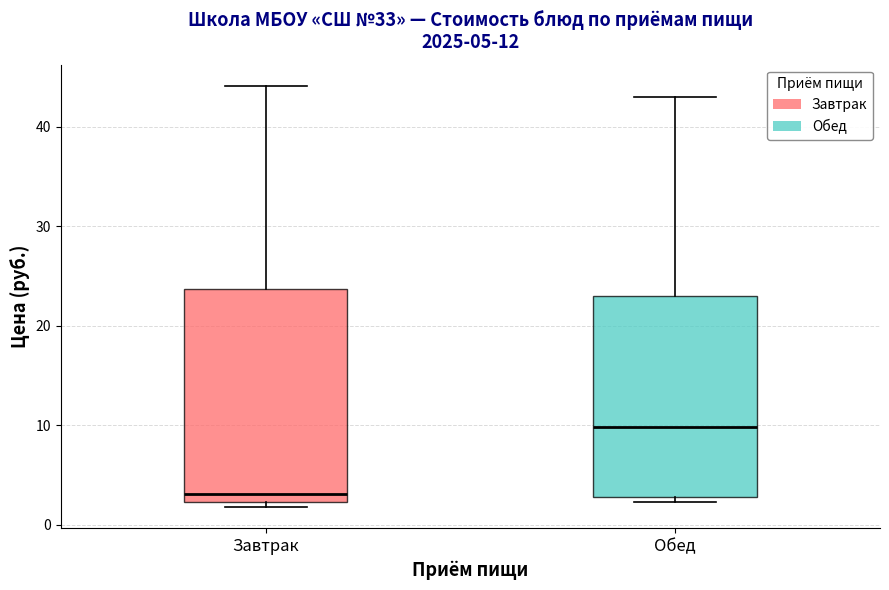

Which box is the tallest, from its lower edge to its upper edge?

Завтрак